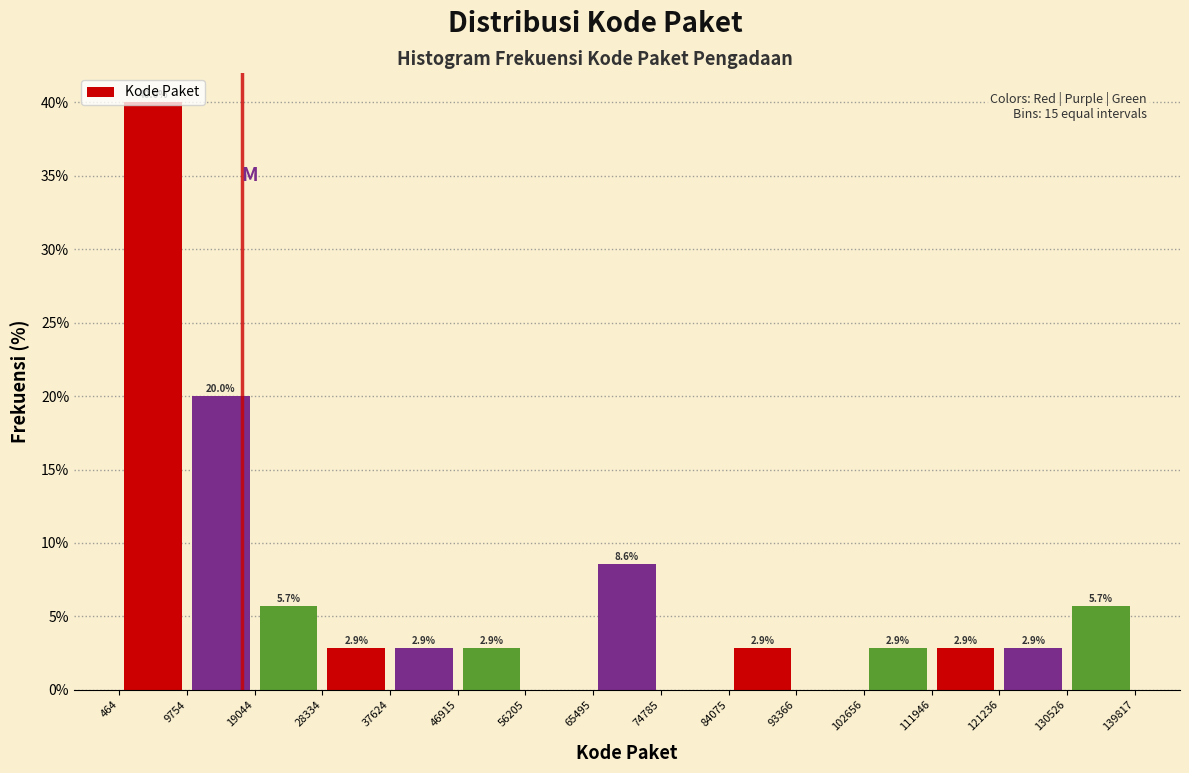

Which range on the x-axis has the tallest bar?

464 to 9754